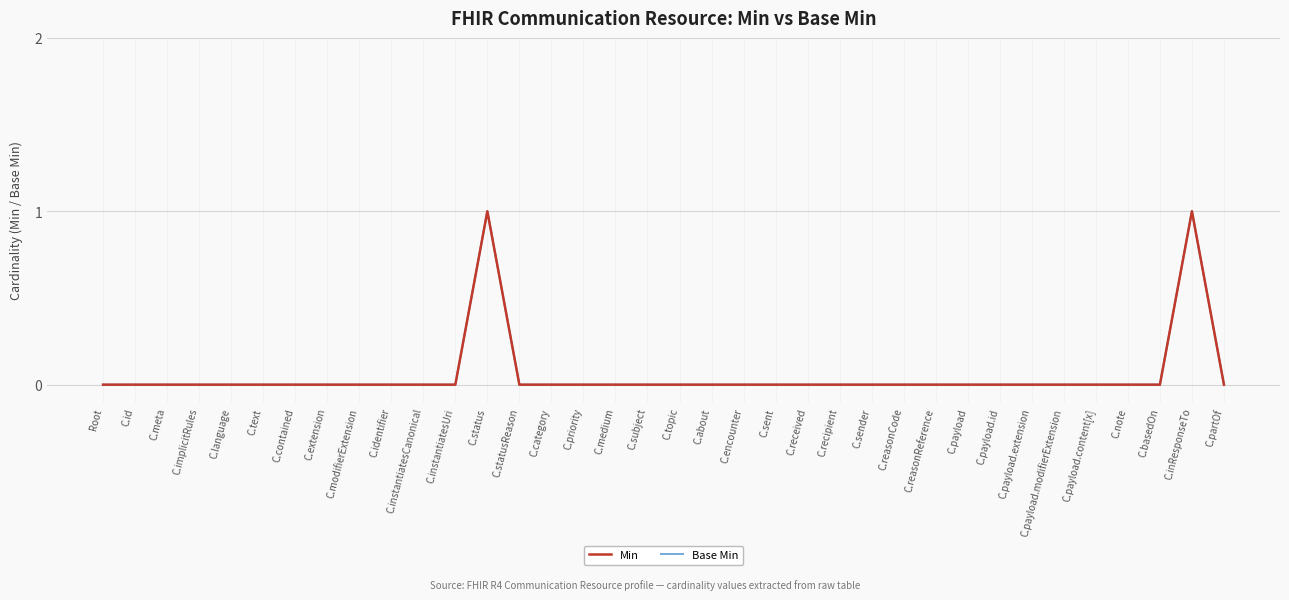

Reading left to right, what are all the values shown in this chart?

Min: Root=0	C.id=0	C.meta=0	C.implicitRules=0	C.language=0	C.text=0	C.contained=0	C.extension=0	C.modifierExtension=0	C.identifier=0	C.instantiatesCanonical=0	C.instantiatesUri=0	C.status=1	C.statusReason=0	C.category=0	C.priority=0	C.medium=0	C.subject=0	C.topic=0	C.about=0	C.encounter=0	C.sent=0	C.received=0	C.recipient=0	C.sender=0	C.reasonCode=0	C.reasonReference=0	C.payload=0	C.payload.id=0	C.payload.extension=0	C.payload.modifierExtension=0	C.payload.content[x]=0	C.note=0	C.basedOn=0	C.inResponseTo=1	C.partOf=0
Base Min: Root=0	C.id=0	C.meta=0	C.implicitRules=0	C.language=0	C.text=0	C.contained=0	C.extension=0	C.modifierExtension=0	C.identifier=0	C.instantiatesCanonical=0	C.instantiatesUri=0	C.status=1	C.statusReason=0	C.category=0	C.priority=0	C.medium=0	C.subject=0	C.topic=0	C.about=0	C.encounter=0	C.sent=0	C.received=0	C.recipient=0	C.sender=0	C.reasonCode=0	C.reasonReference=0	C.payload=0	C.payload.id=0	C.payload.extension=0	C.payload.modifierExtension=0	C.payload.content[x]=0	C.note=0	C.basedOn=0	C.inResponseTo=1	C.partOf=0